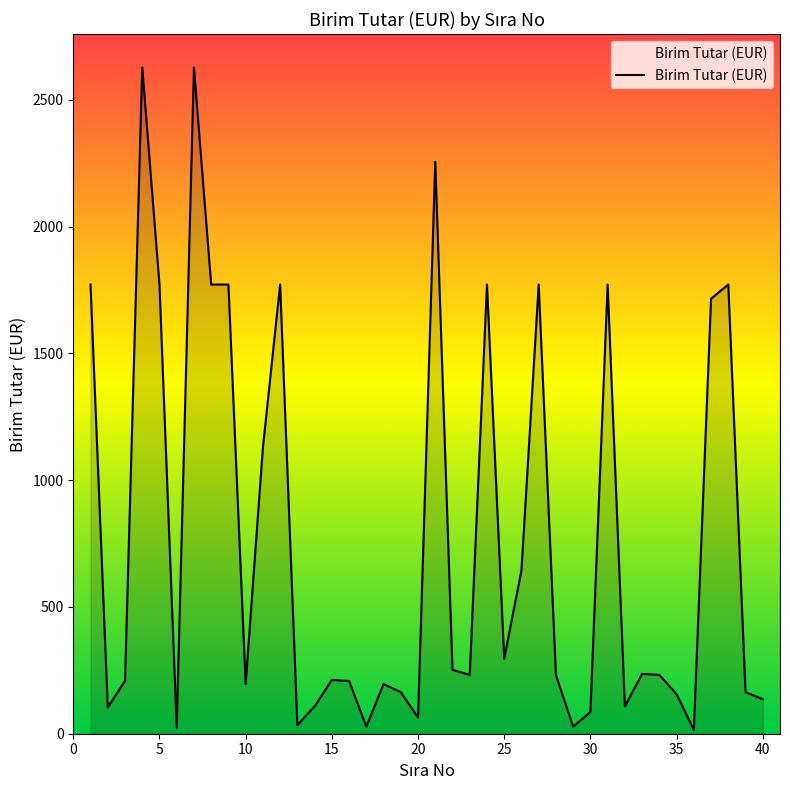

Does the chart display data point markers on the line(s)?

No